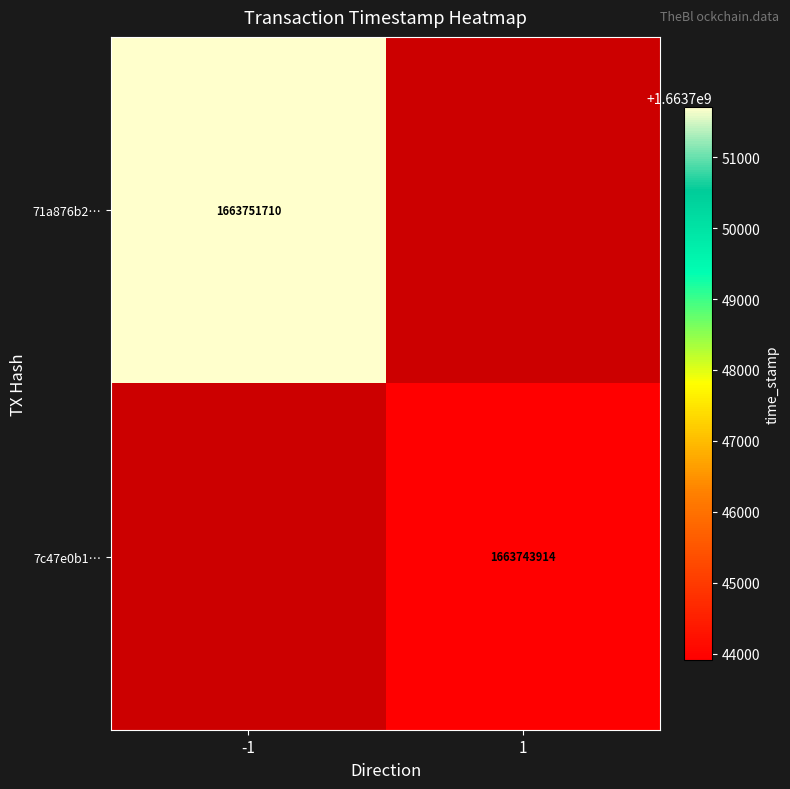

The 71a876b2… series shows 1663751710 at -1. True or false?

True